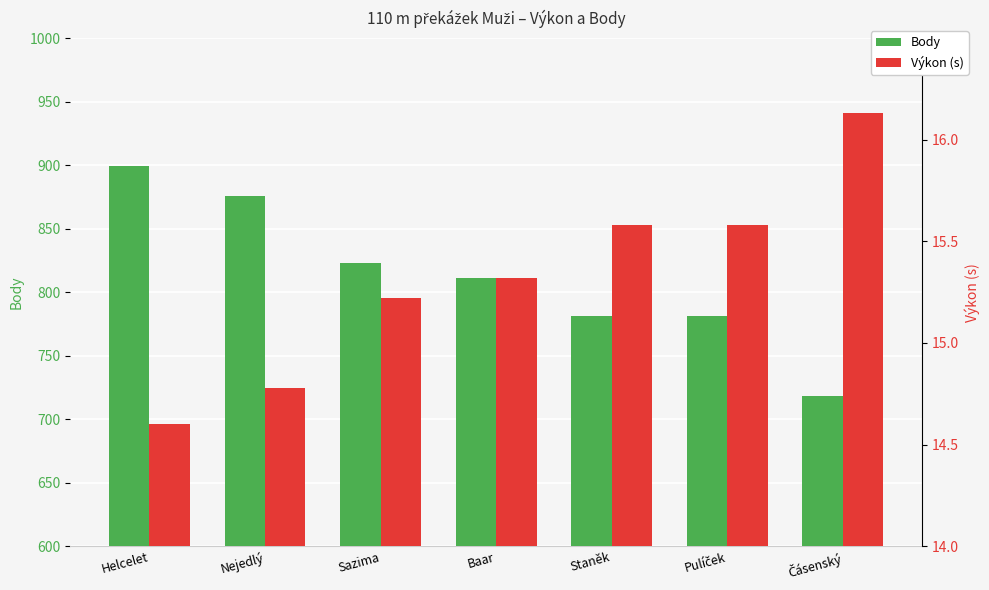

The Výkon (s) series shows 15.6 at Staněk. True or false?

True